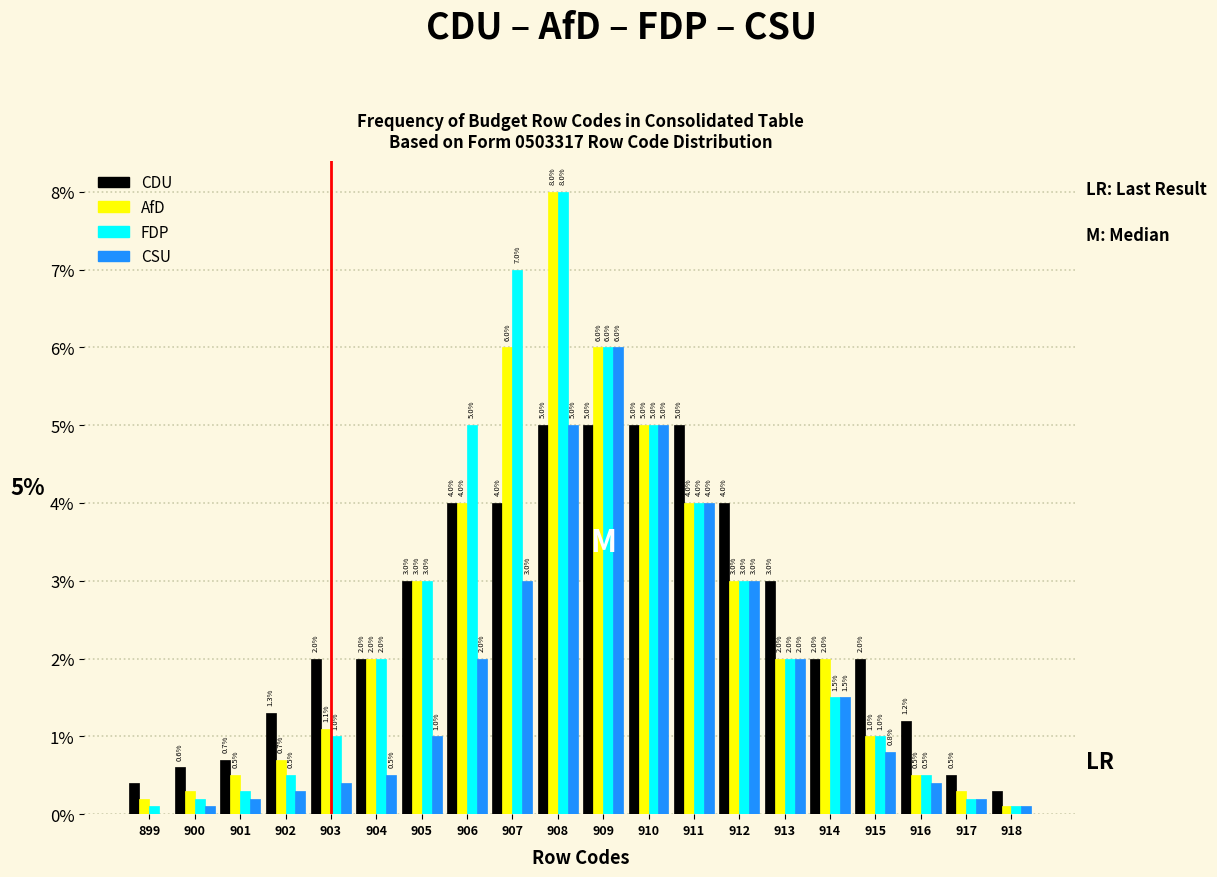

Reading right to left, list all the values displayed in this chart.

CDU: 918=0.3	917=0.5	916=1.2	915=2.0	914=2.0	913=3.0	912=4.0	911=5.0	910=5.0	909=5.0	908=5.0	907=4.0	906=4.0	905=3.0	904=2.0	903=2.0	902=1.3	901=0.7	900=0.6	899=0.4
AfD: 918=0.1	917=0.3	916=0.5	915=1.0	914=2.0	913=2.0	912=3.0	911=4.0	910=5.0	909=6.0	908=8.0	907=6.0	906=4.0	905=3.0	904=2.0	903=1.1	902=0.7	901=0.5	900=0.3	899=0.2
FDP: 918=0.1	917=0.2	916=0.5	915=1.0	914=1.5	913=2.0	912=3.0	911=4.0	910=5.0	909=6.0	908=8.0	907=7.0	906=5.0	905=3.0	904=2.0	903=1.0	902=0.5	901=0.3	900=0.2	899=0.1
CSU: 918=0.1	917=0.2	916=0.4	915=0.8	914=1.5	913=2.0	912=3.0	911=4.0	910=5.0	909=6.0	908=5.0	907=3.0	906=2.0	905=1.0	904=0.5	903=0.4	902=0.3	901=0.2	900=0.1	899=0.0